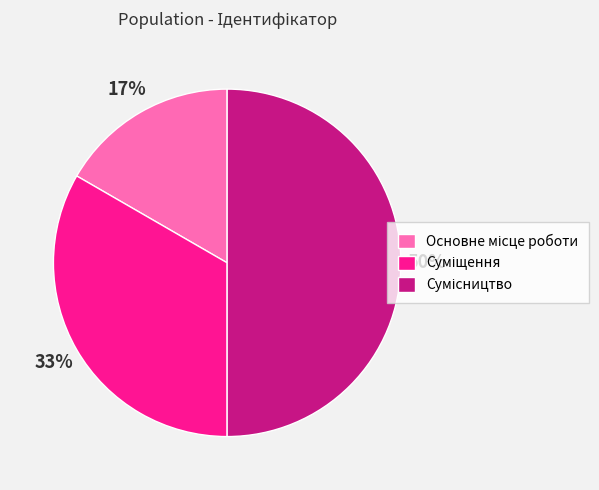

To the nearest percent, what is the average slice percentage?

33%